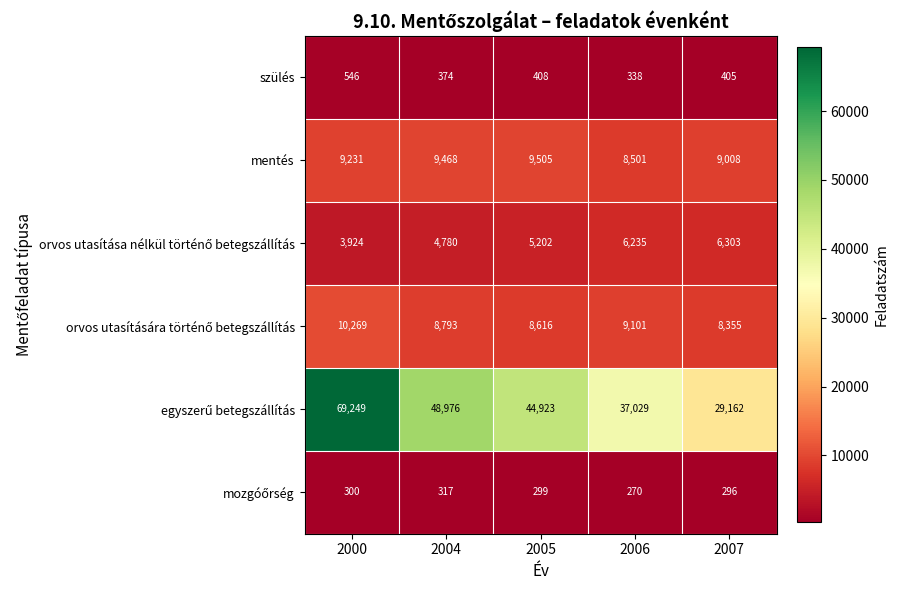

Which label corresponds to the smallest value in the chart?

2006